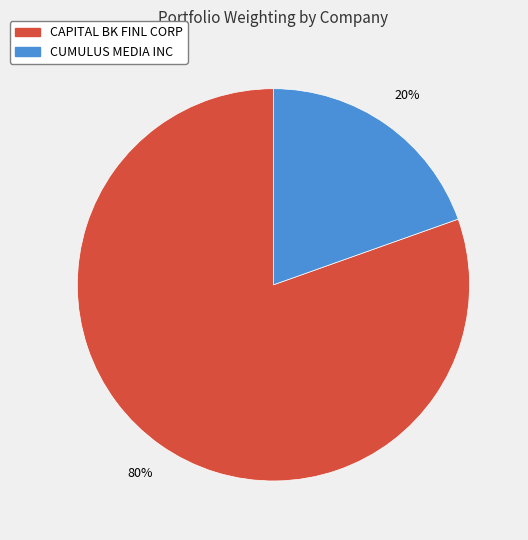

How many slices are in this pie chart?

2